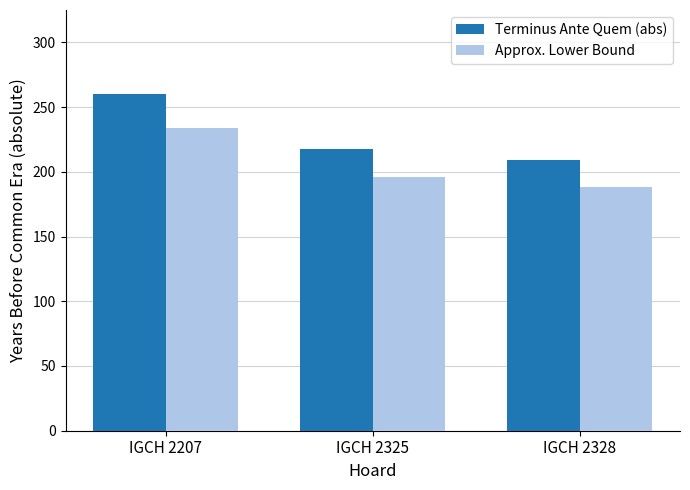

Are the bars grouped side by side (vs. stacked)?

Yes